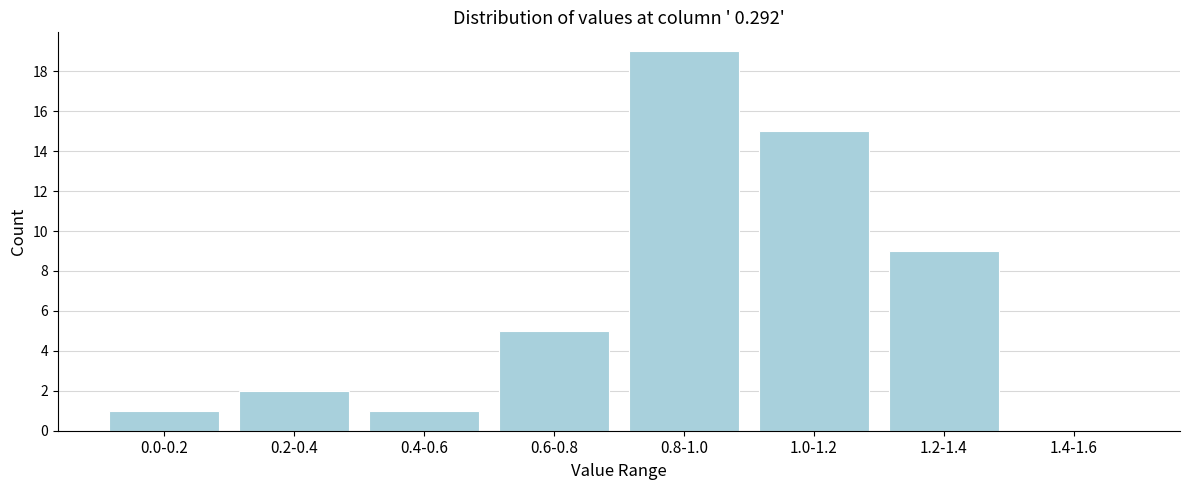

Reading left to right, list all the values displayed in this chart.

0.0-0.2=1	0.2-0.4=2	0.4-0.6=1	0.6-0.8=5	0.8-1.0=19	1.0-1.2=15	1.2-1.4=9	1.4-1.6=0